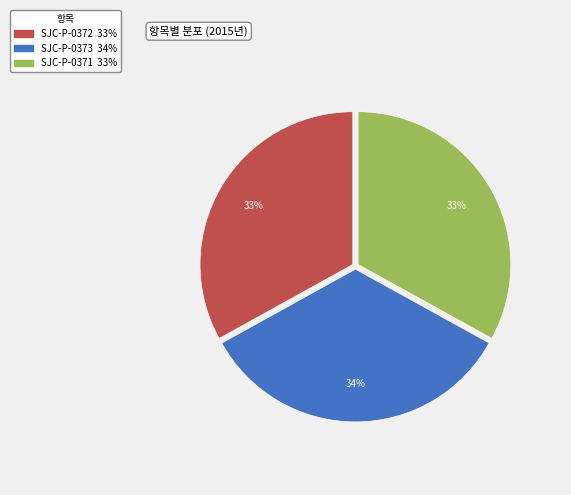

Which has a higher value, SJC-P-0371 or SJC-P-0373?

SJC-P-0373